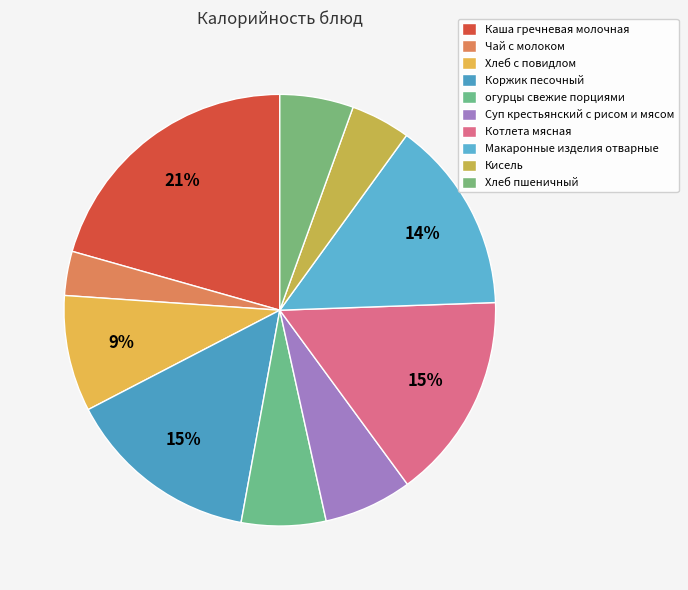

How many slices are in this pie chart?

10